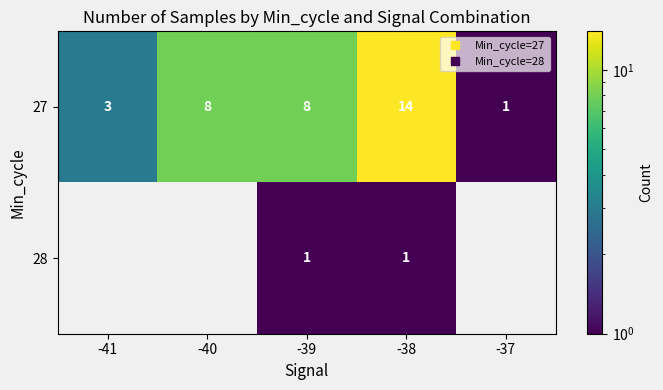

Is the value of 27 at -38 greater than the value of 28 at -37?

No